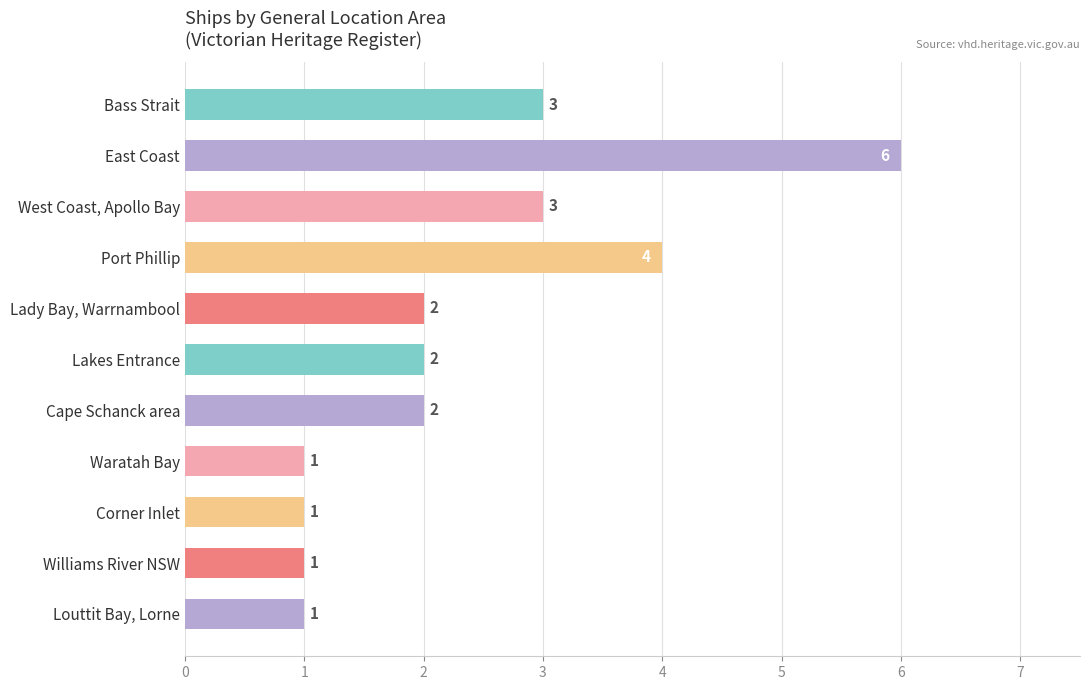

How many values are between 1 and 3?

9